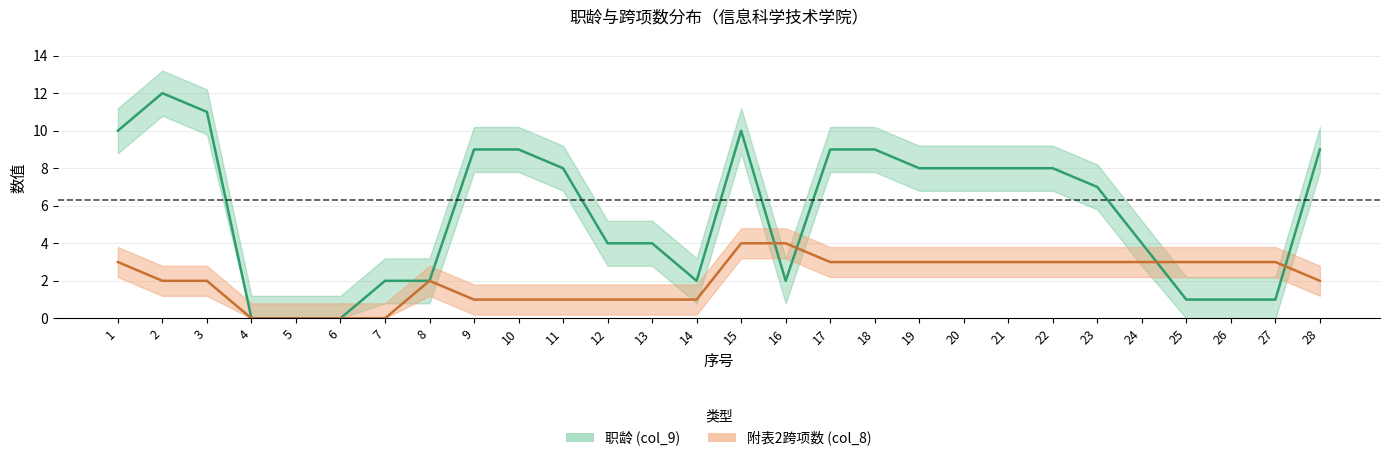

Is the value of col_9 at 5 greater than the value of col_8 at 27?

No